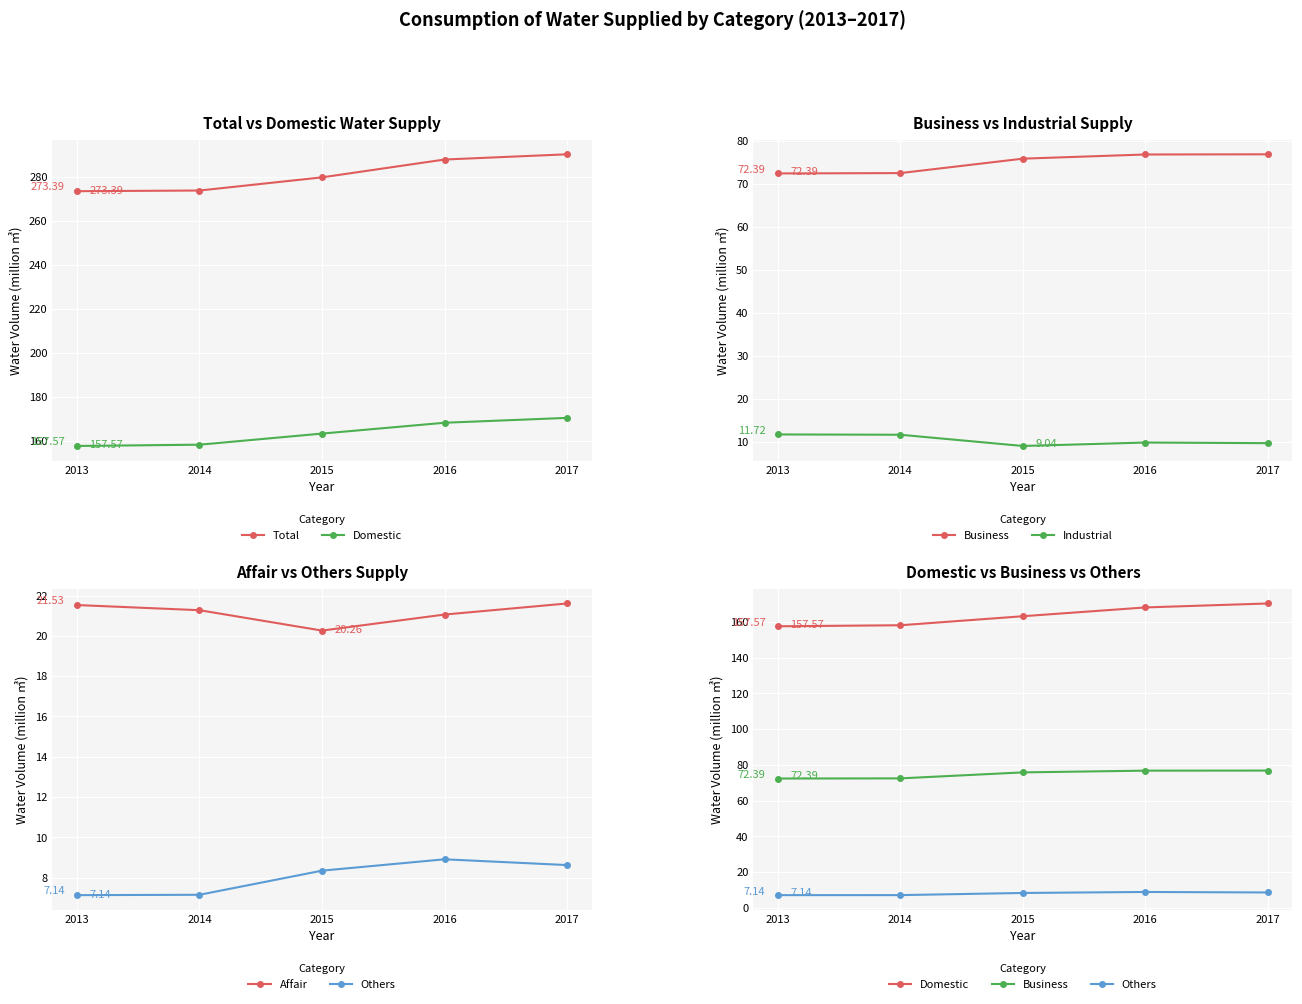

At which label is Affair closest to 20?

2015